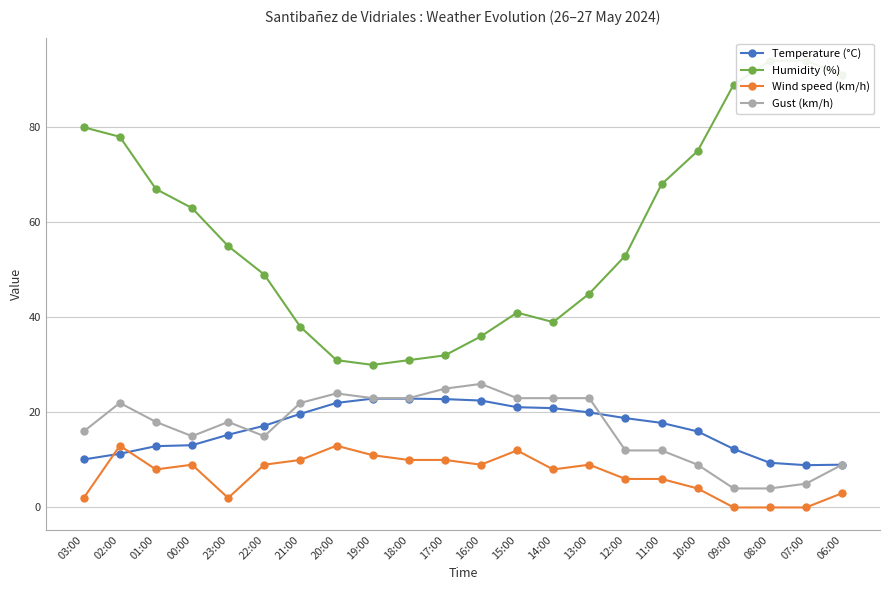

Which category has the highest value in the Temperature (°C) series?

19:00